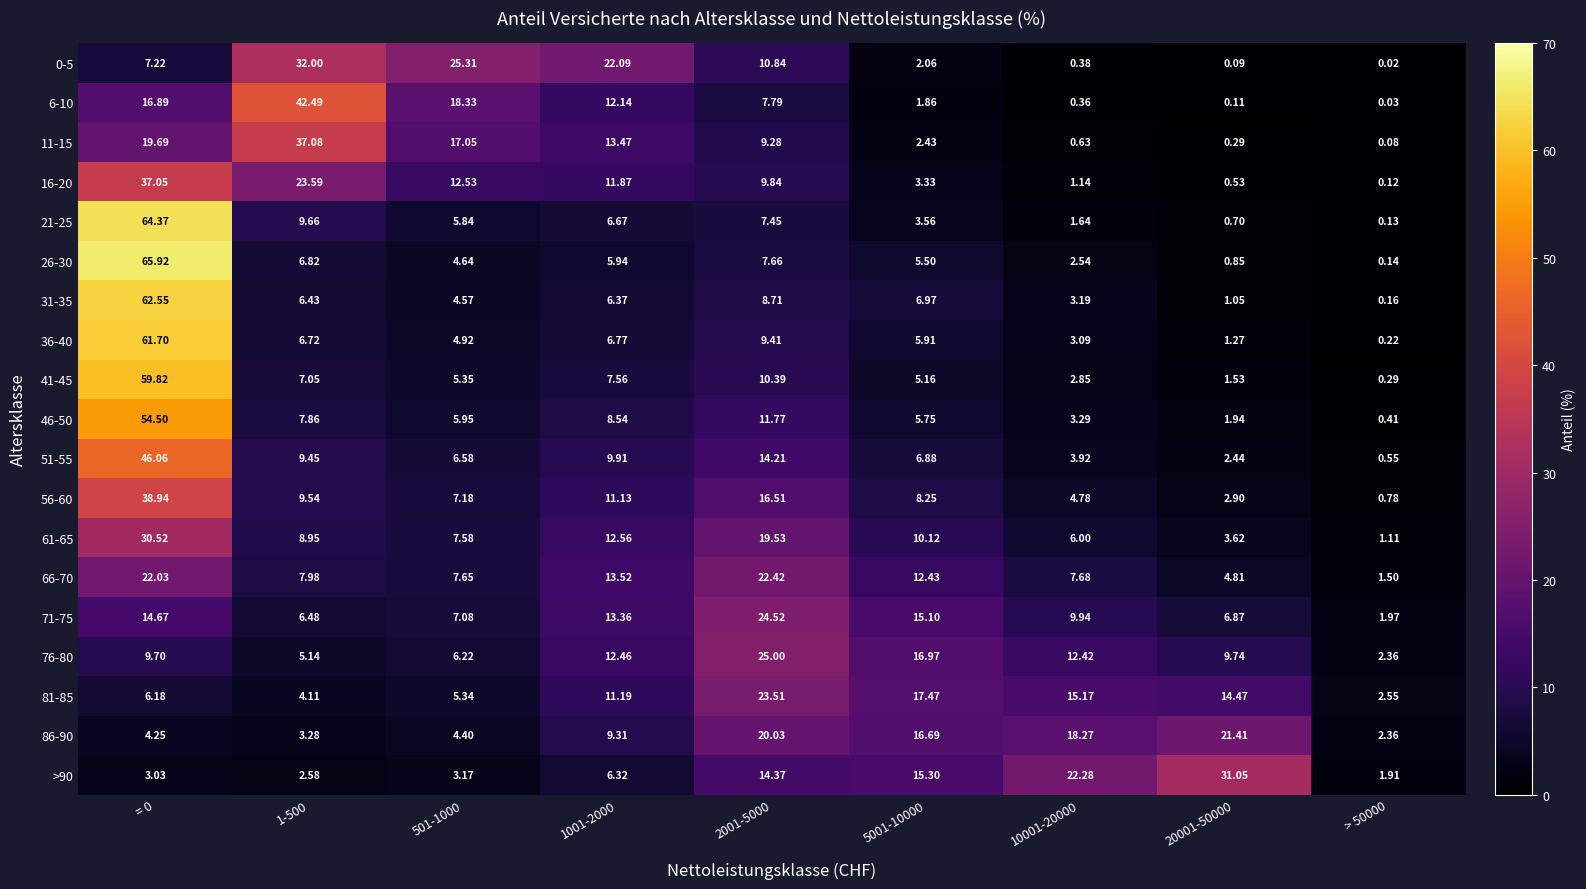

Is the value of 81-85 at 1001-2000 greater than the value of >90 at 1-500?

Yes